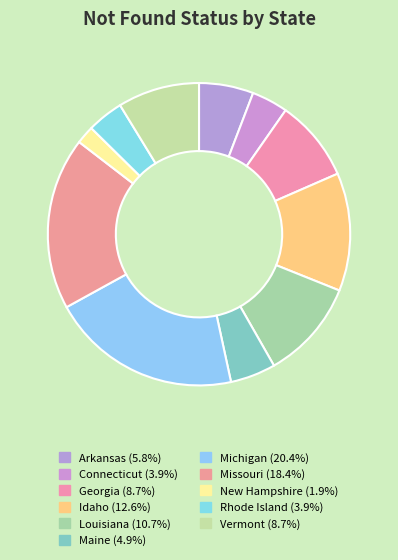

Does Maine represent more than half of the total?

No